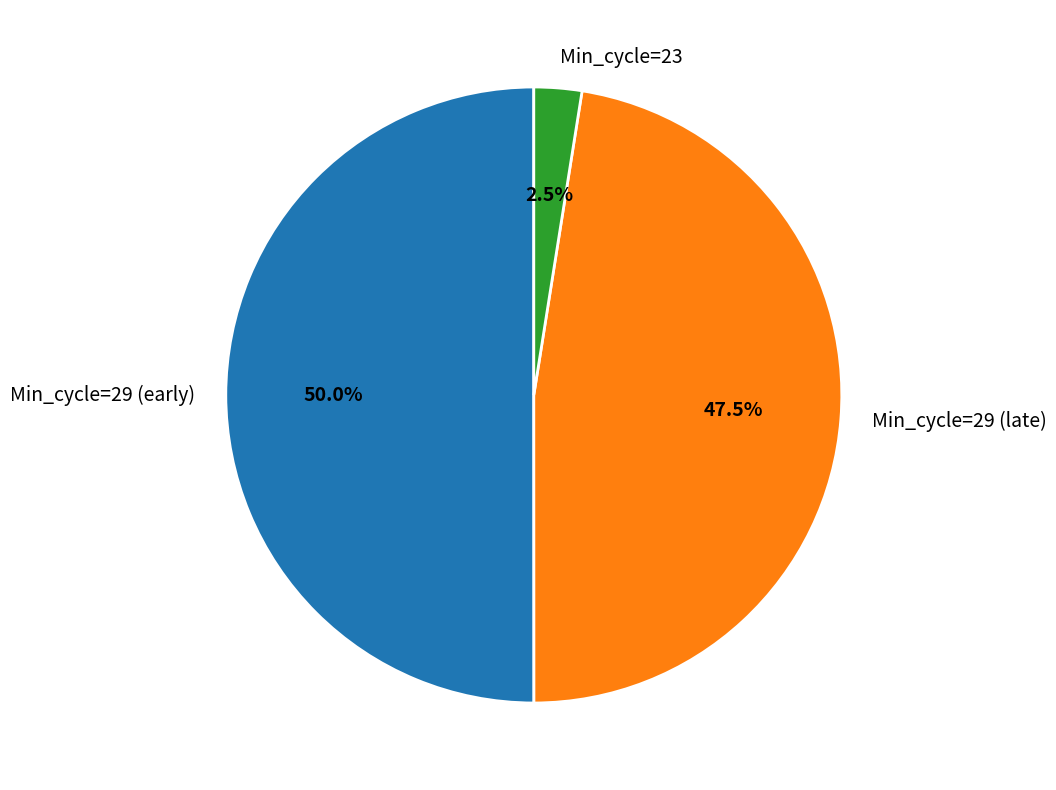

How many segments does this pie chart have?

3